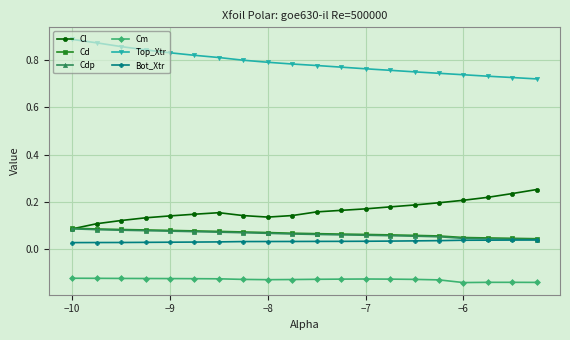

True or false: Cl has more than 0 interior local peaks.

True